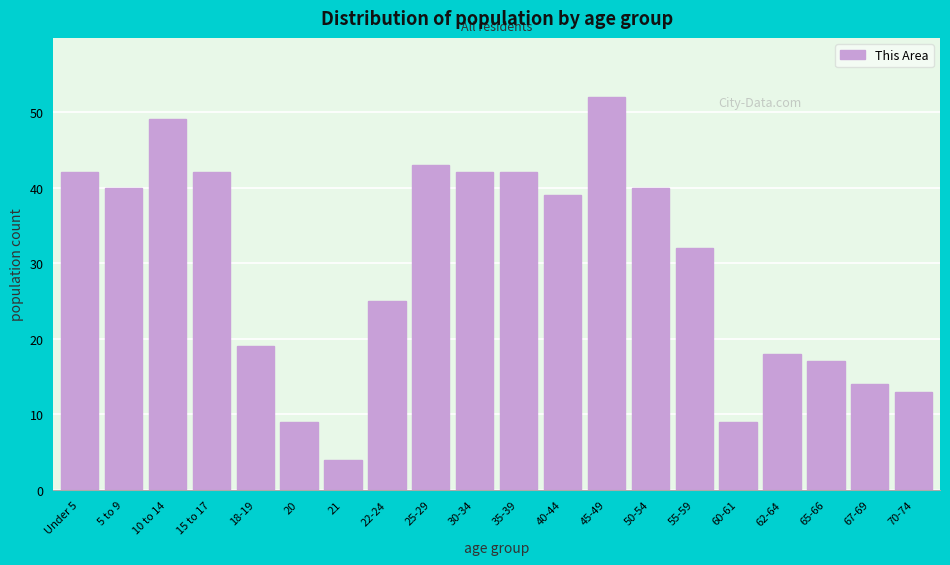

Reading right to left, what are all the values shown in this chart?

13	14	17	18	9	32	40	52	39	42	42	43	25	4	9	19	42	49	40	42